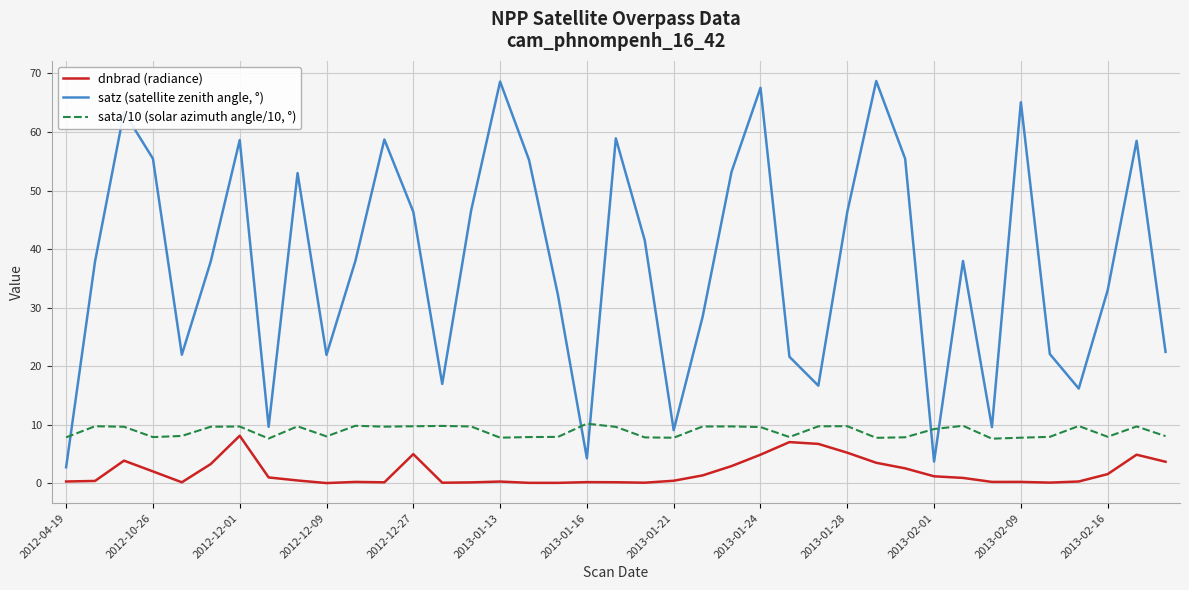

Rank the series by their maximum value, from highest to lowest.

satz (satellite zenith angle, °), sata/10 (solar azimuth angle/10, °), dnbrad (radiance)